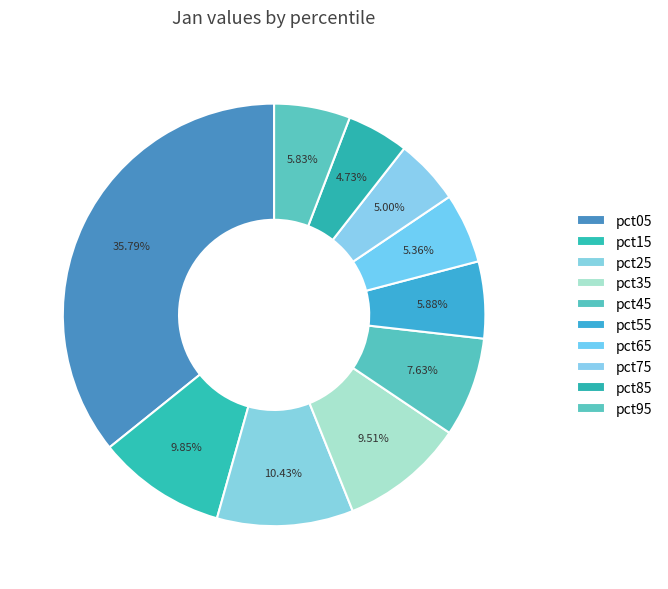

To the nearest percent, what is the average slice percentage?

10%